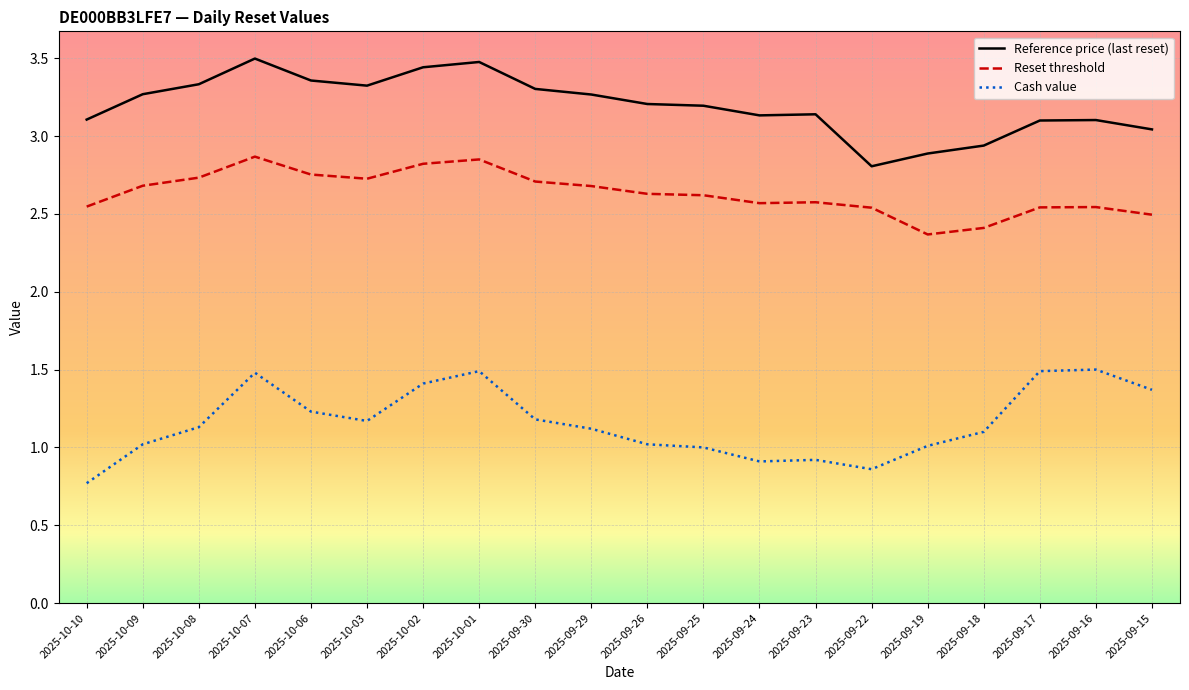

True or false: Reset threshold and Reference price (last reset) intersect in this chart.

False